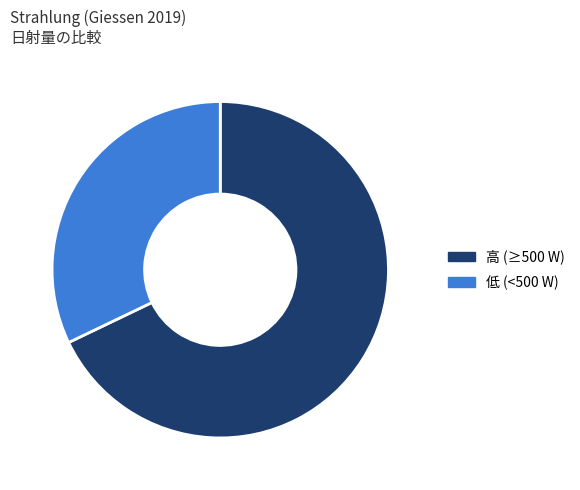

Does any single category account for the majority?

Yes